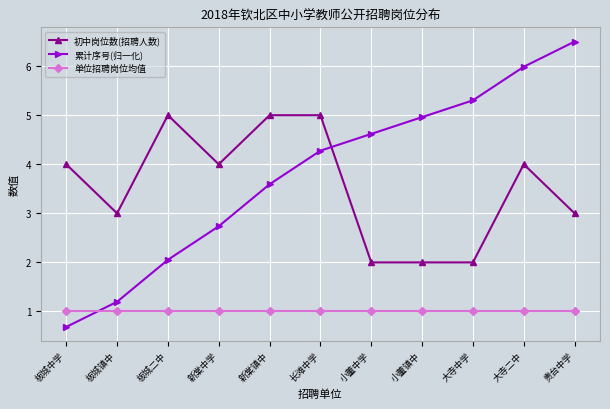

Which series has the largest range (max minus min)?

累计序号(归一化)